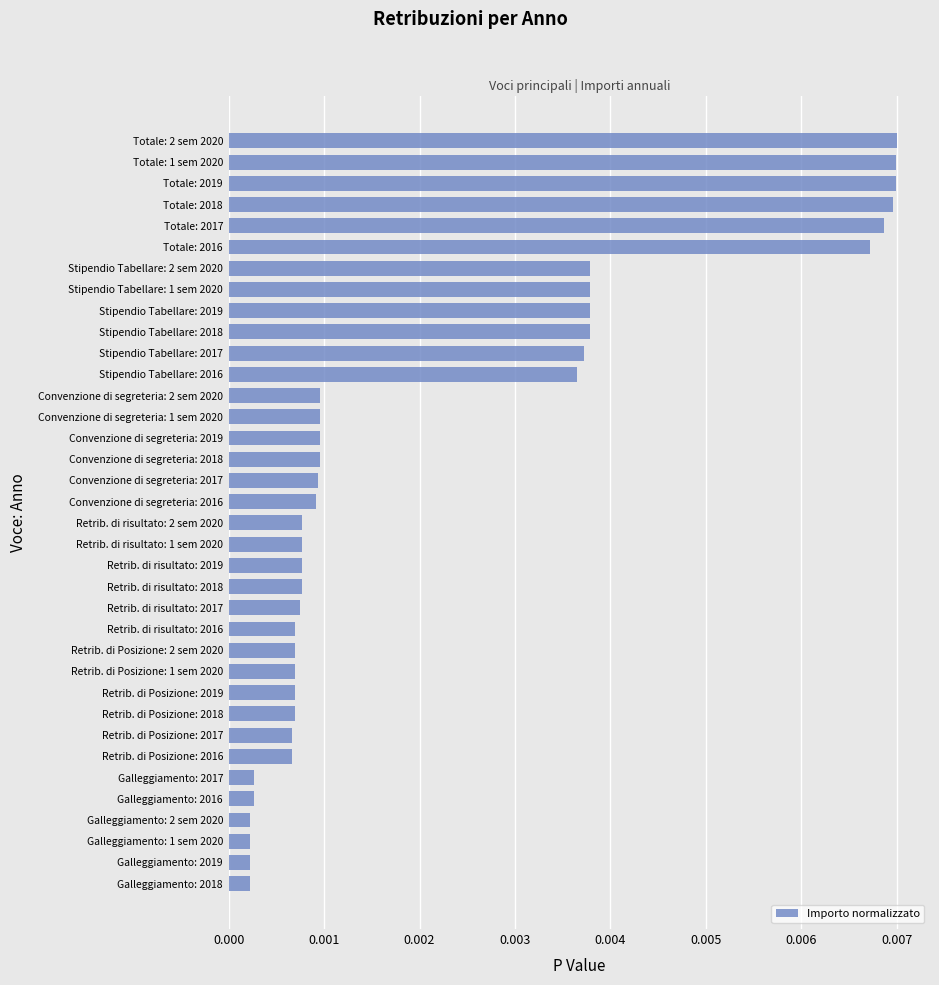

How many categories are shown in the chart?

36